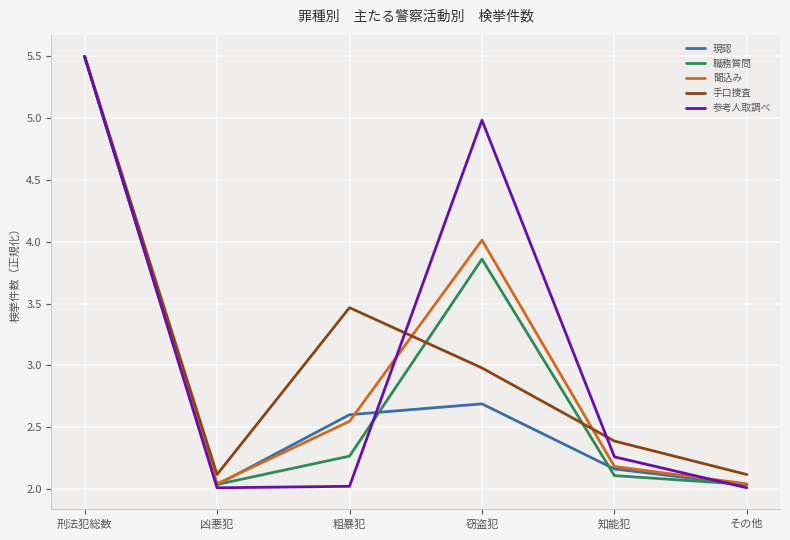

True or false: 参考人取調べ has a value of 3.1 at 粗暴犯.

False